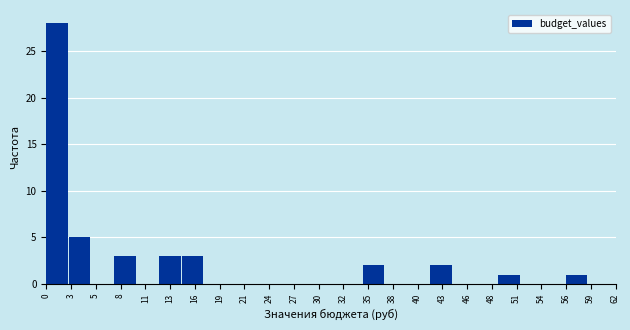

Which range on the x-axis has the tallest bar?

0.0 to 2.5